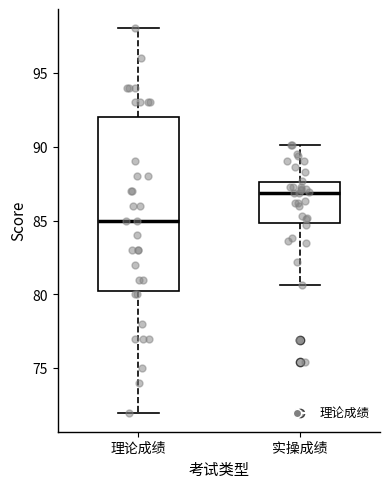

Which box's median line is the lowest?

理论成绩